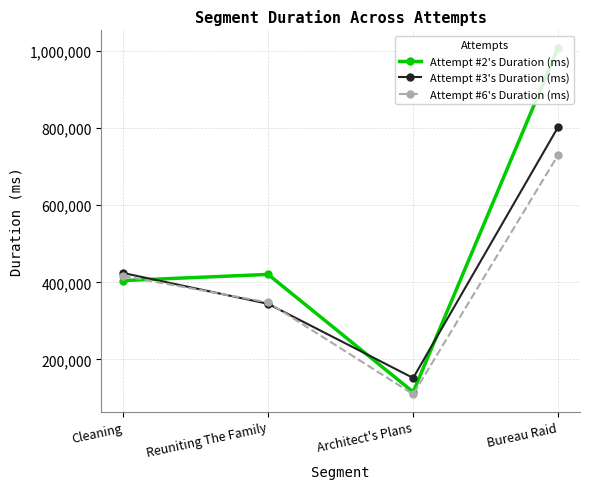

What is the label of the 1st point from the right?

Bureau Raid